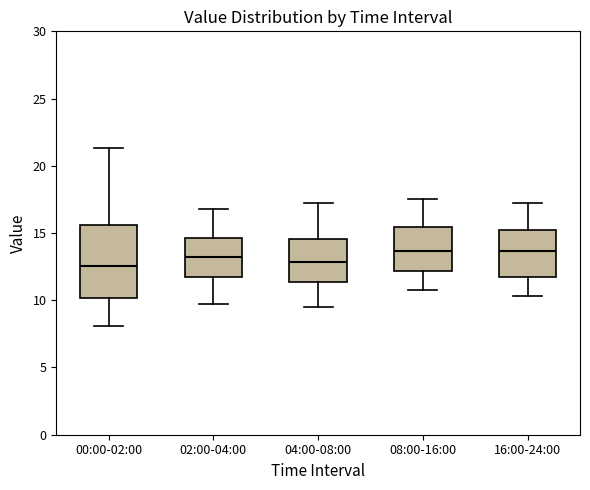

Which box is the tallest, from its lower edge to its upper edge?

00:00-02:00